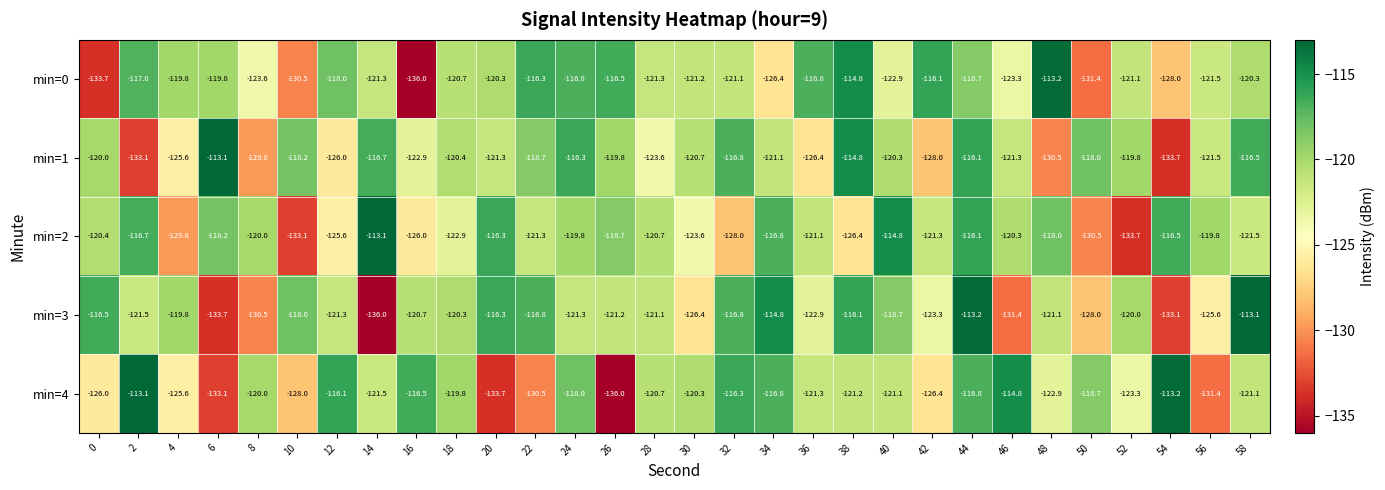

How many series are shown in this chart?

5